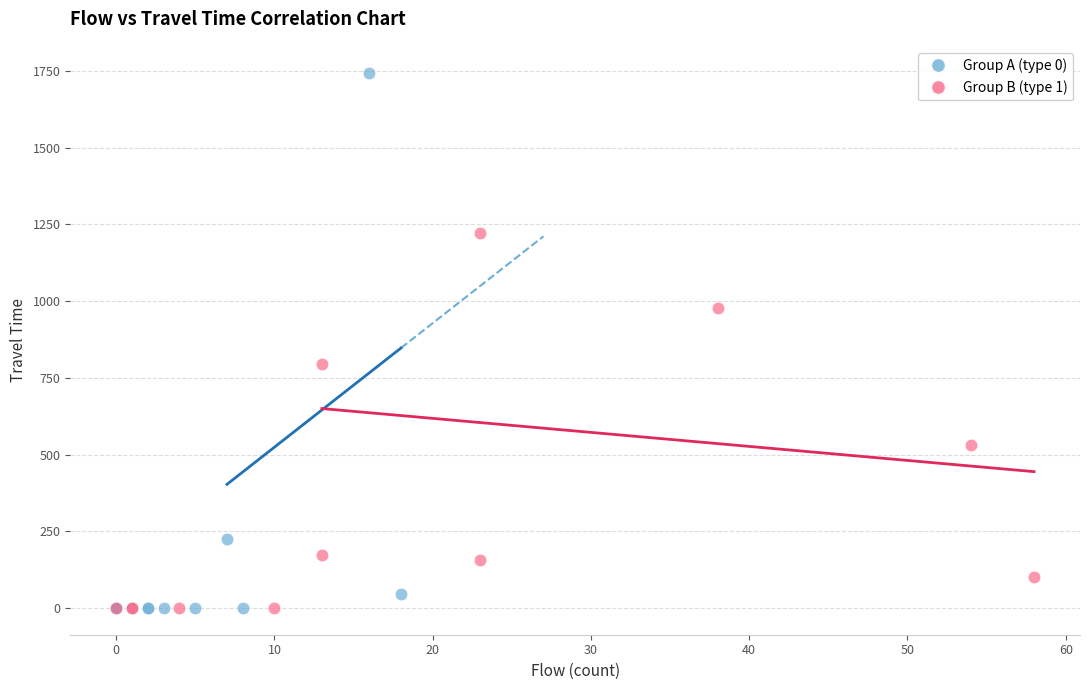

Which series reaches the maximum Y coordinate?

Group A (type 0)